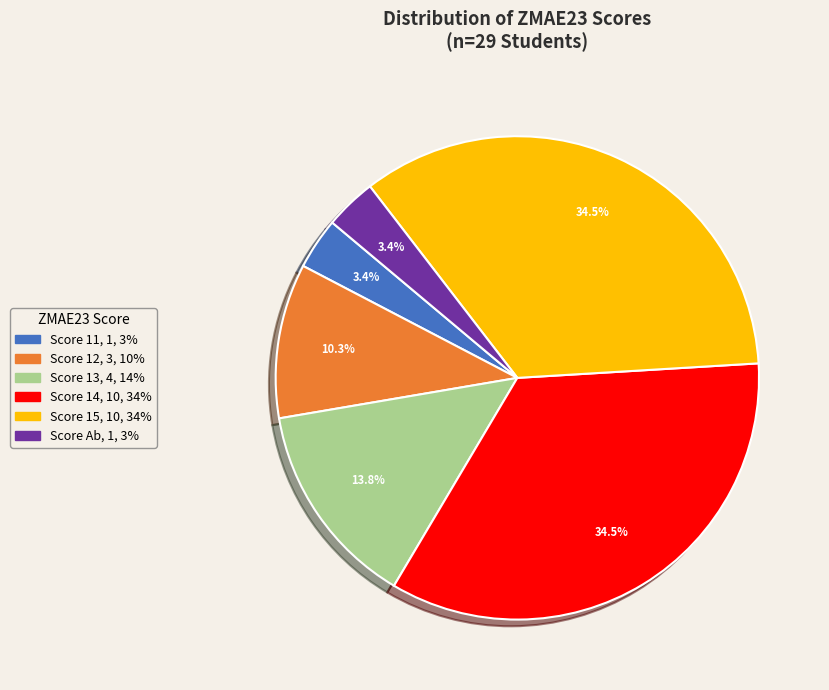

Does any single category account for the majority?

No